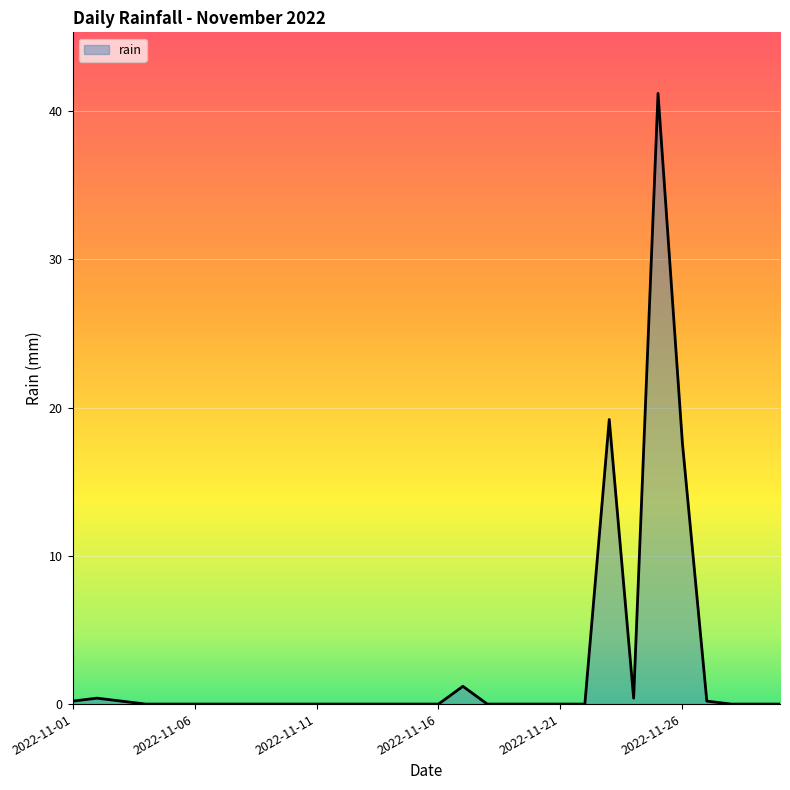

What is the difference between the maximum and minimum values?

41.2